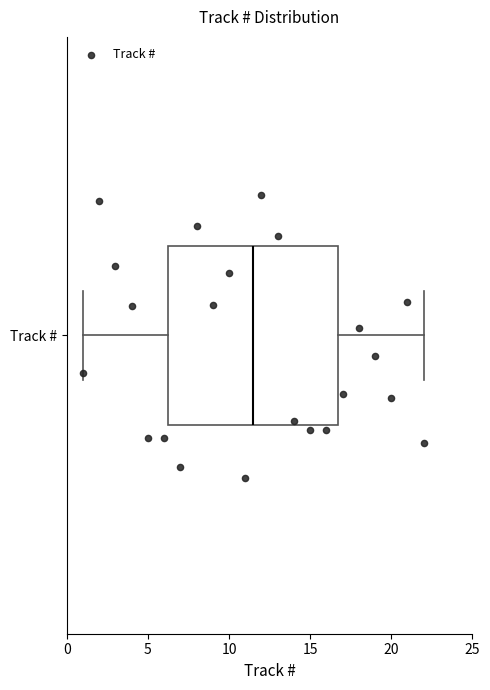

Read this box plot against the x-axis: the position of the median line, the range covered by the box, and the ends of both whiskers. The values are not printed on the chart, so give them approximately, as read against the axis.

median 11.5, box 6.5 to 17.0, whiskers 1.0 to 22.0